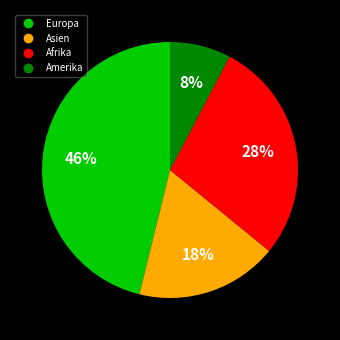

Which has a higher value, Afrika or Asien?

Afrika